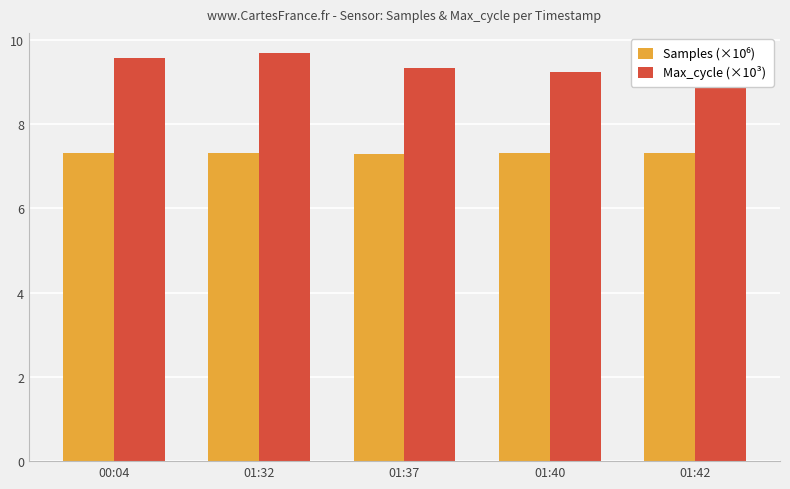

Count the number of data series in this chart.

2